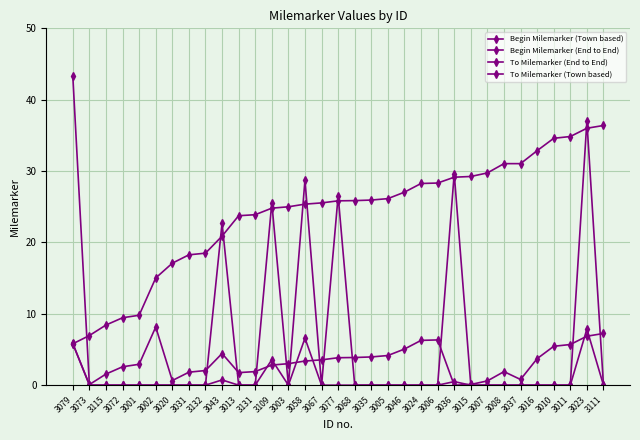

Is this an area chart (filled region under the line)?

No